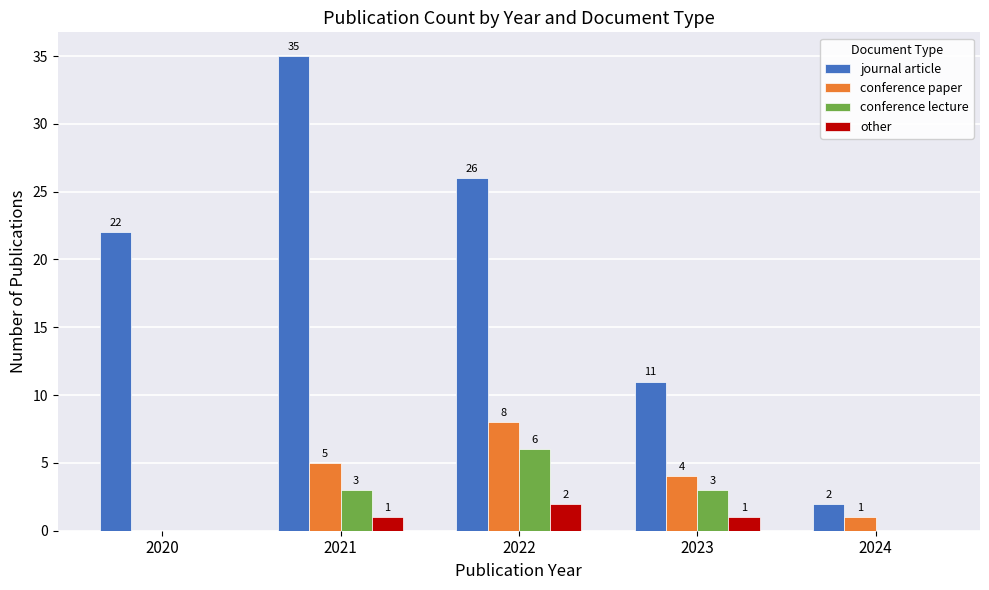

How many categories are shown in the chart?

5